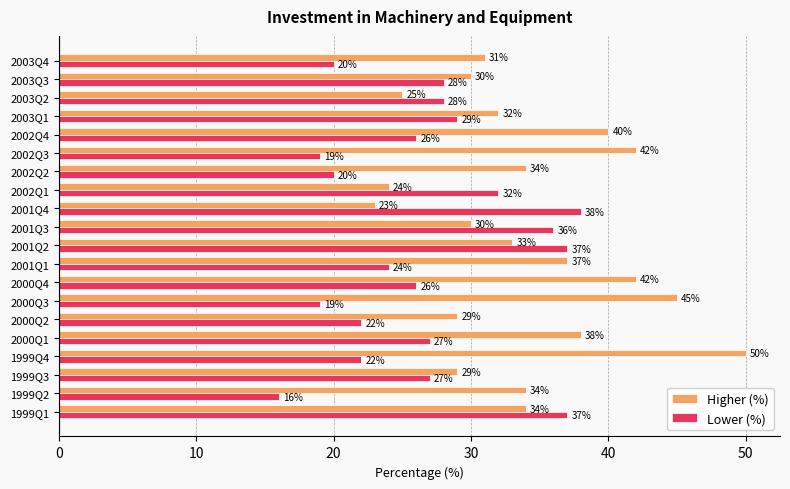

Rank the series by their maximum value, from lowest to highest.

Lower (%), Higher (%)